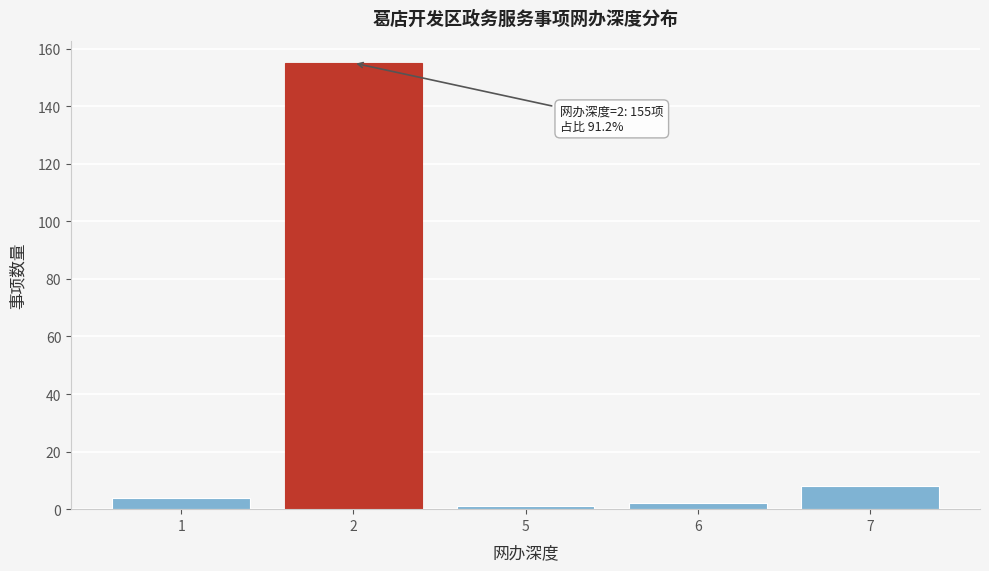

Reading left to right, list all the values displayed in this chart.

4	155	1	2	8